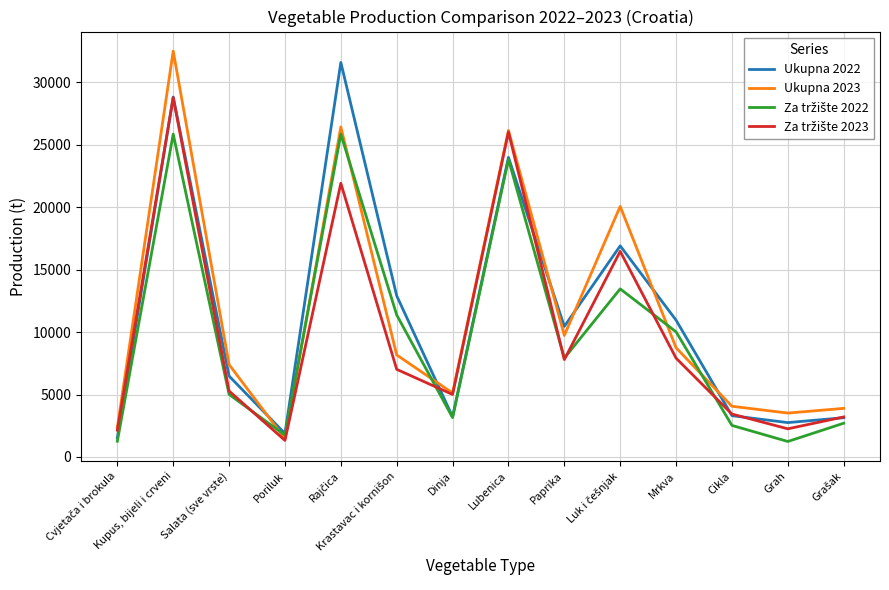

At how many categories does at least one series exceed 21465?

3